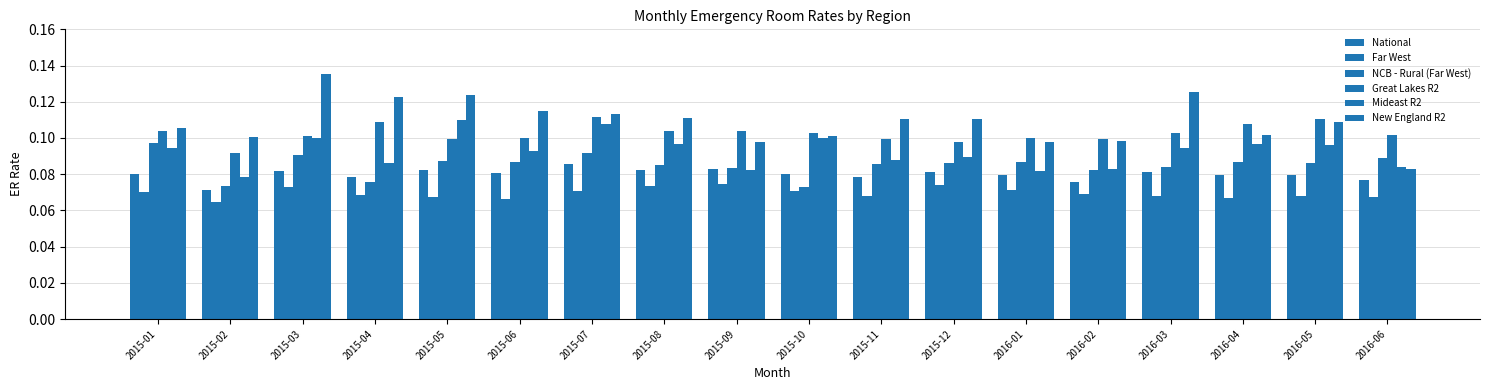

Which series has the widest spread of values?

New England R2